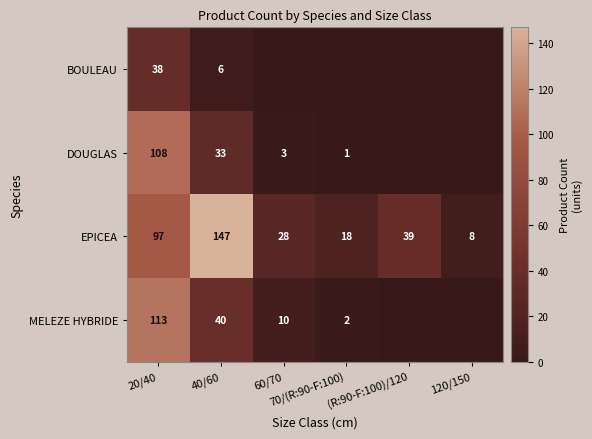

What is the difference between the maximum and minimum values in the EPICEA series?

139